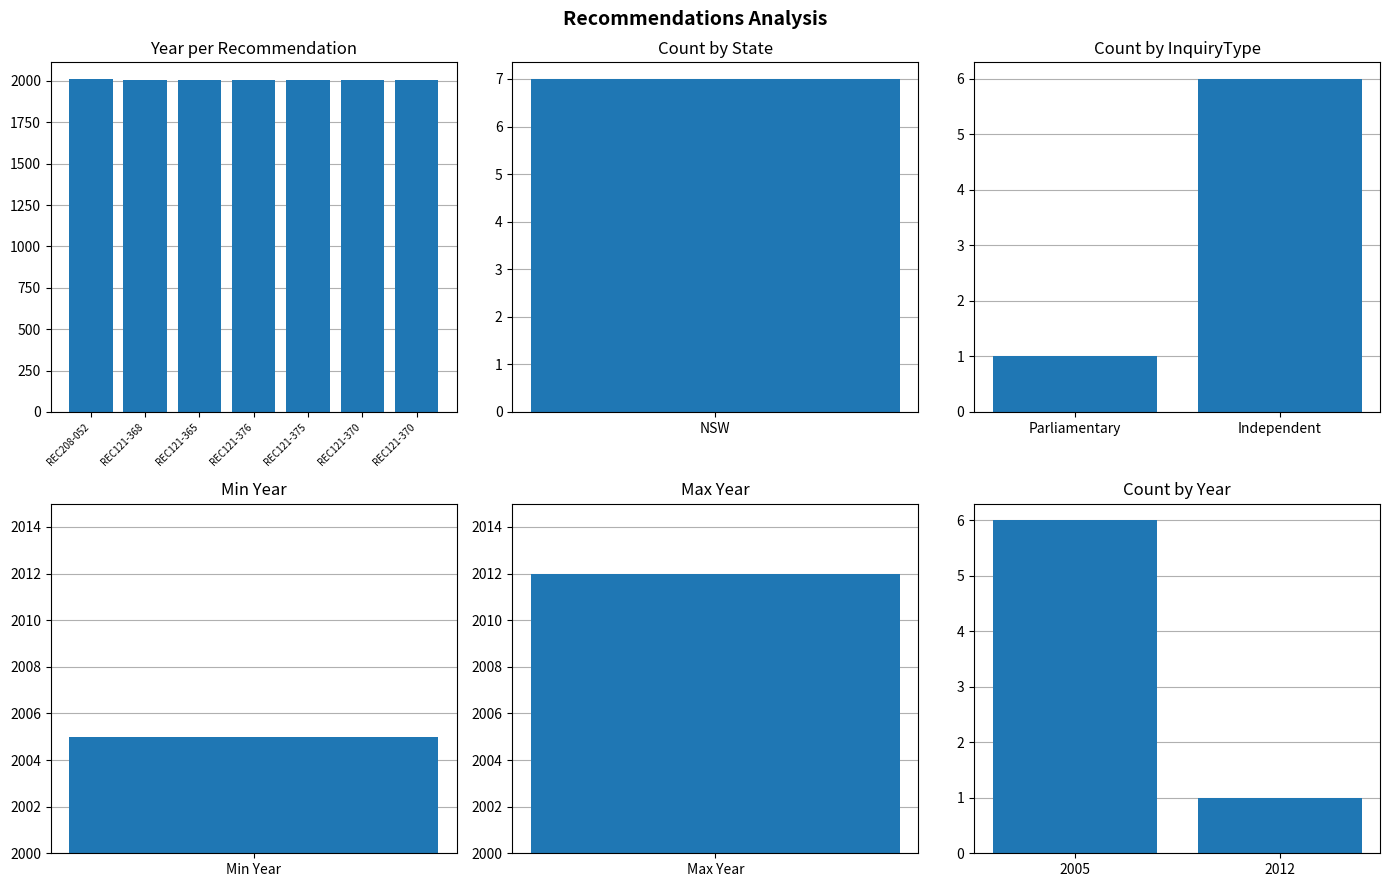

How many data points are above 2005?

1